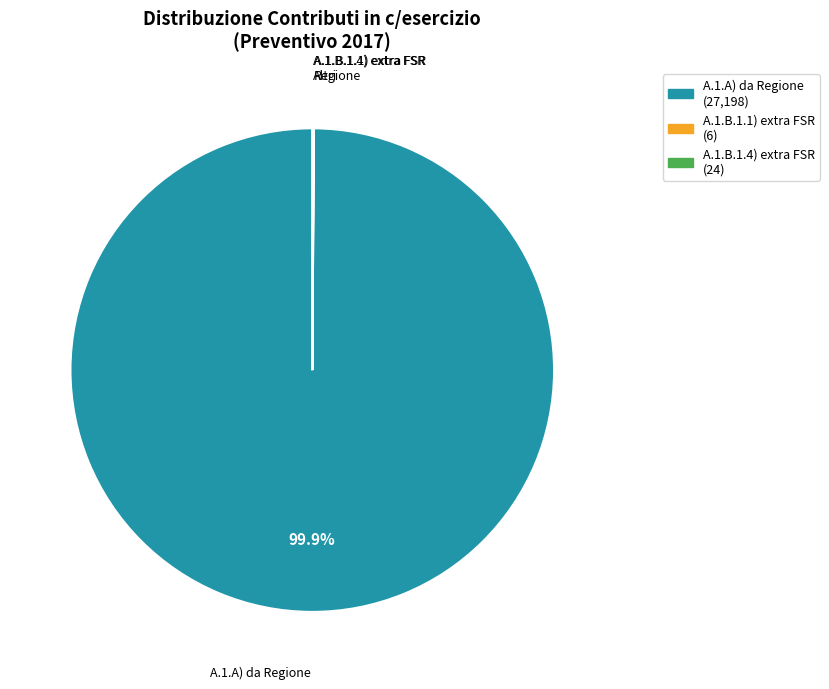

Does any single category account for the majority?

Yes